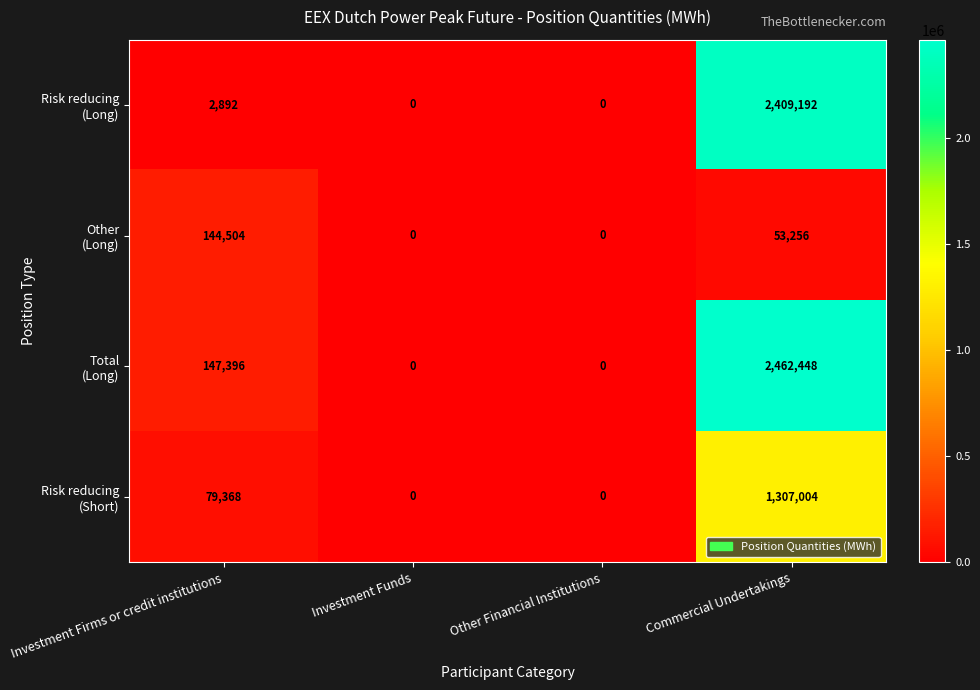

What is the total value across all series at Commercial Undertakings?

6231900